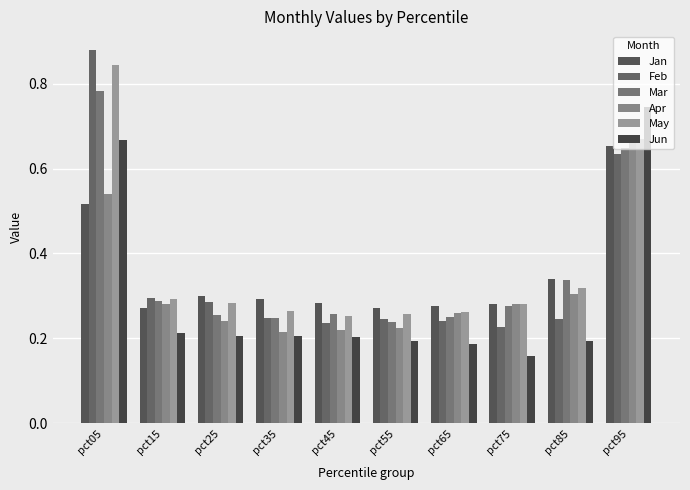

What is the average value of the May series?

0.4